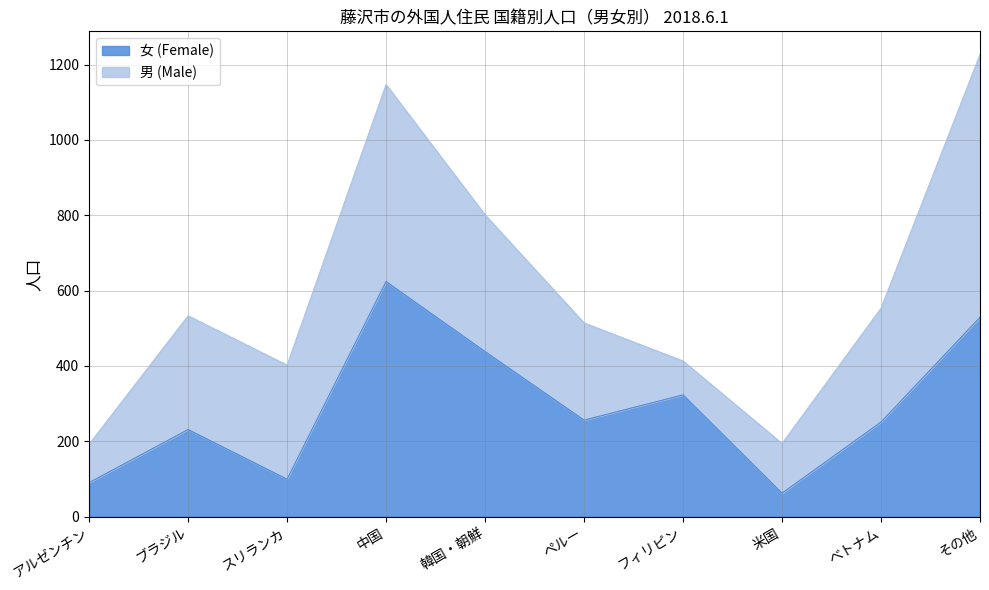

Rank the categories by value from highest to lowest.

中国, その他, 韓国・朝鮮, フィリピン, ペルー, べトナム, ブラジル, スリランカ, アルゼンチン, 米国